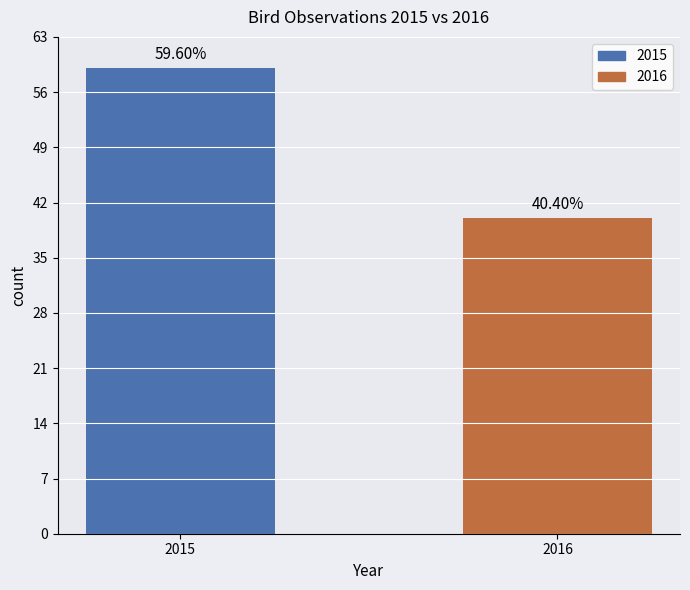

Are the bars horizontal?

No